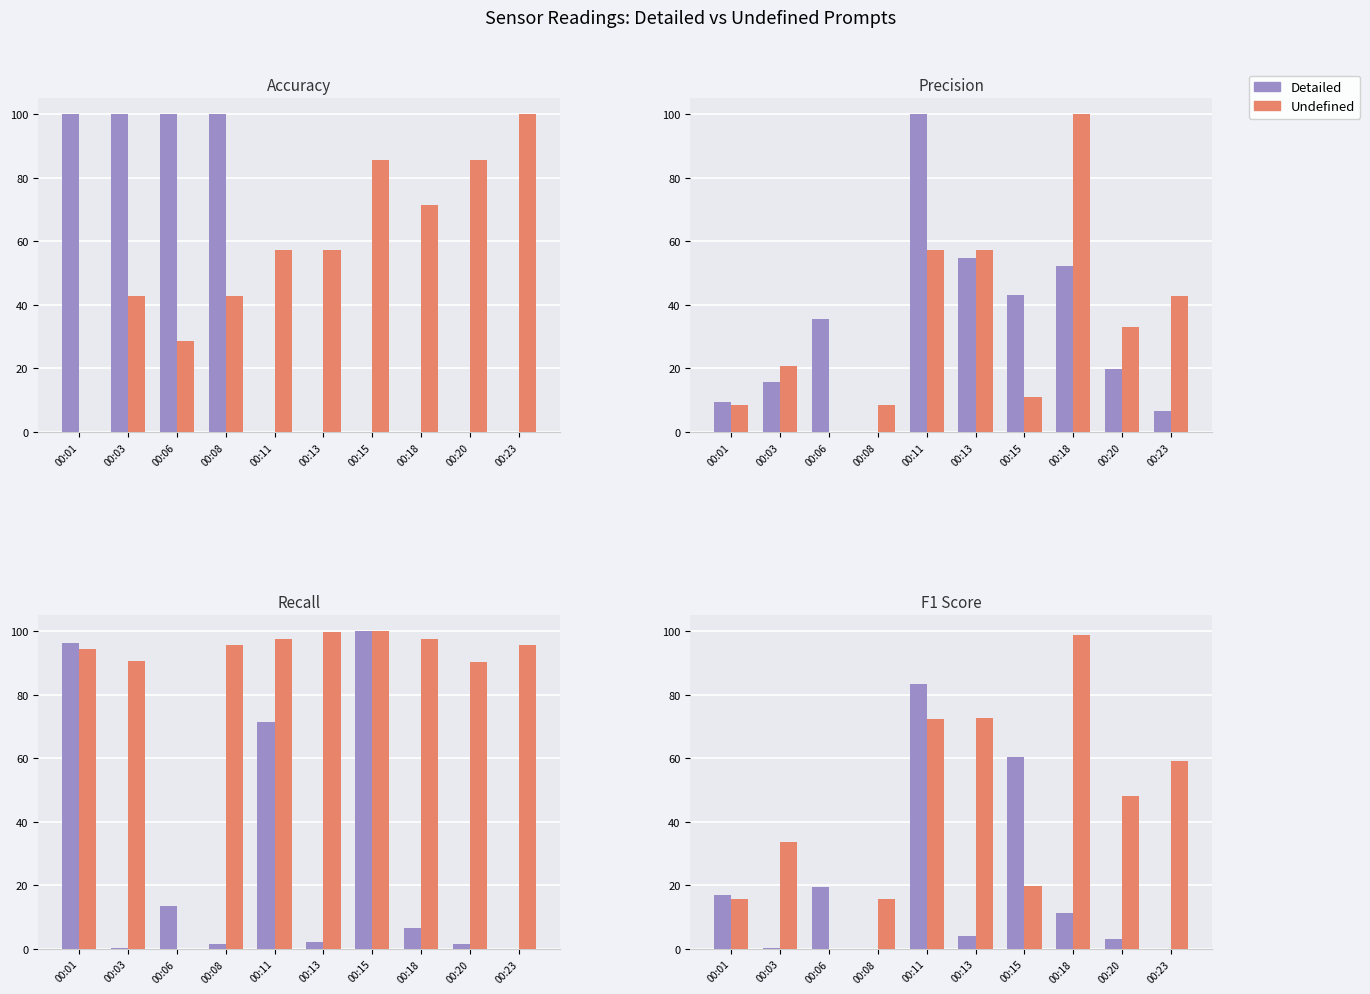

List the series in order of their overall mean, highest first.

Undefined, Detailed